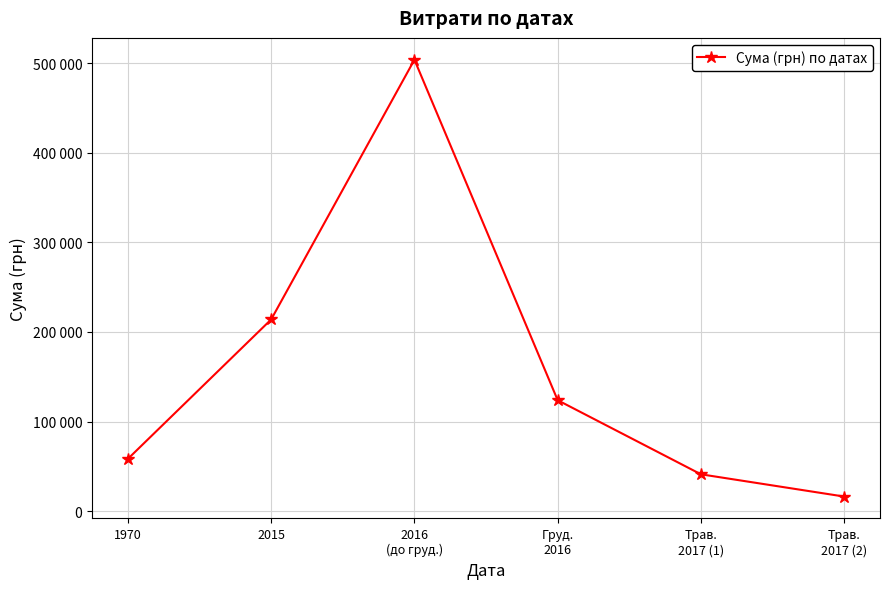

Reading left to right, extract all data points from this chart.

1970=58359	2015=213950	2016
(до груд.)=503834	Груд.
2016=123799	Трав.
2017 (1)=41097	Трав.
2017 (2)=16250